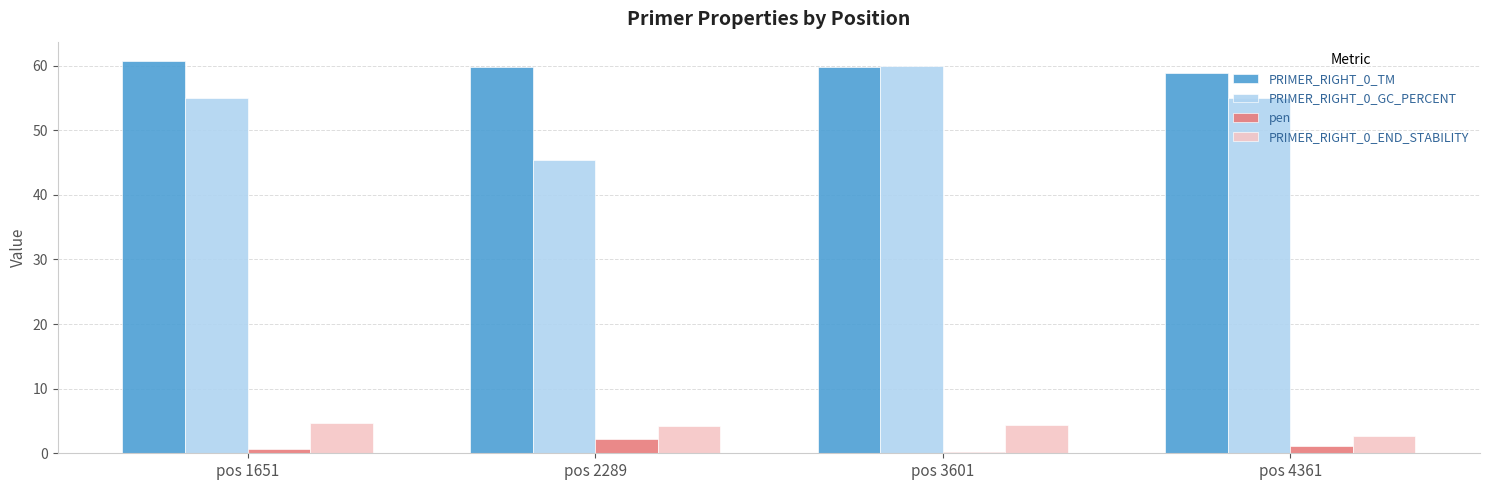

What is the maximum value shown in the chart?

60.7